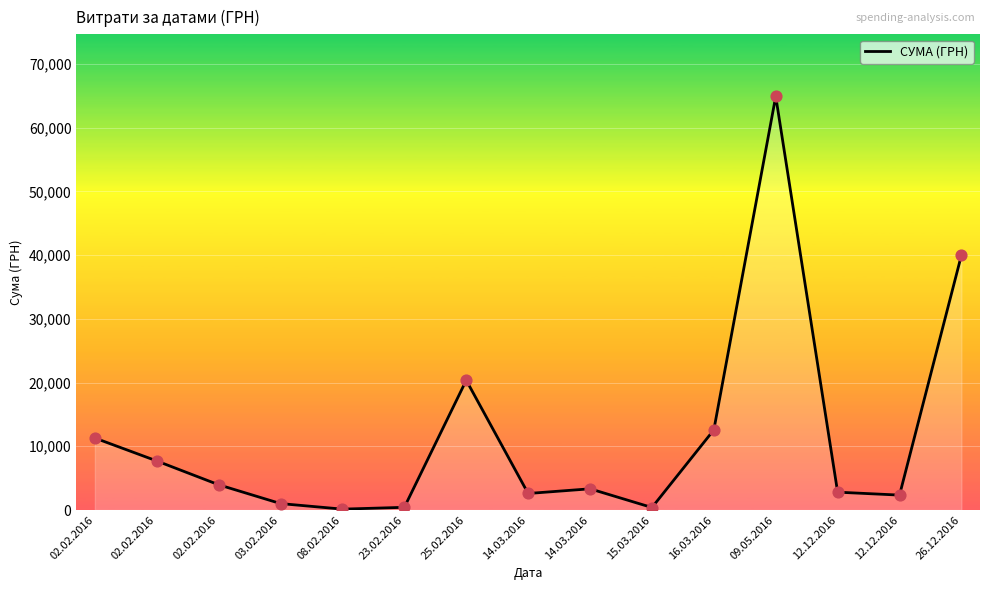

What is the change in value from 02.02.2016 to 12.12.2016?

-8954.3